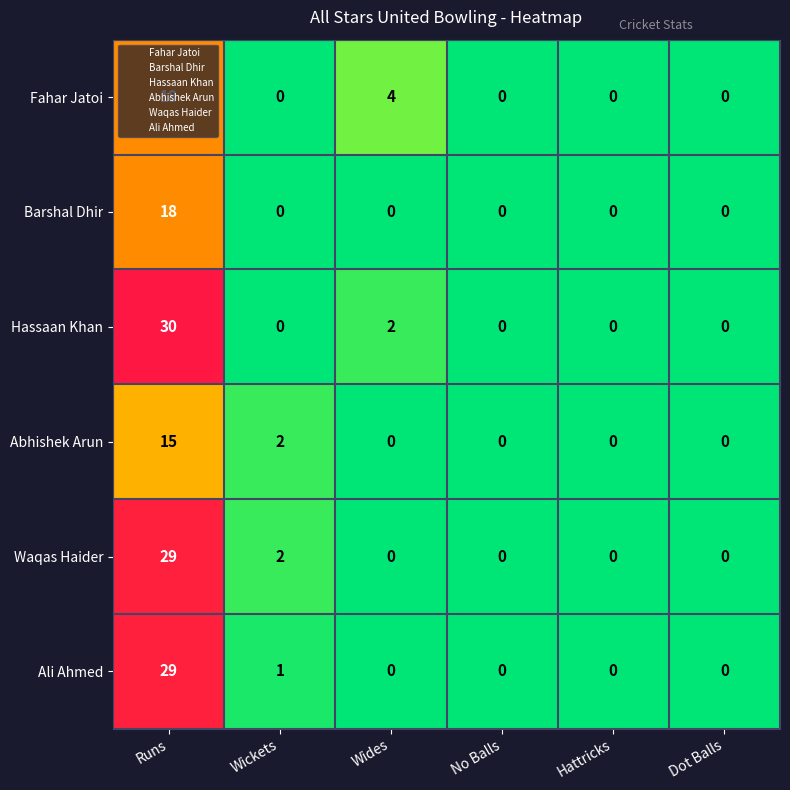

How many distinct data groups are displayed?

6